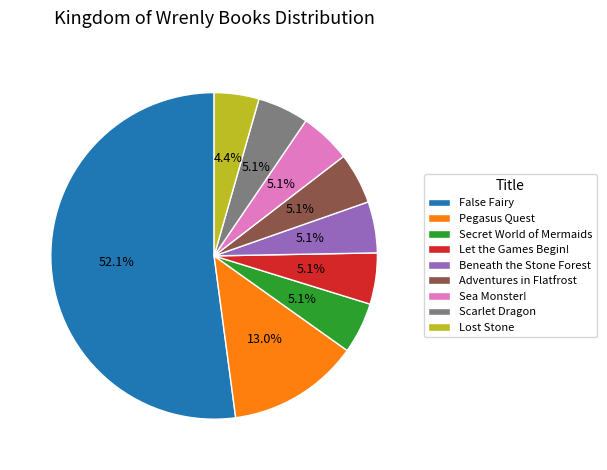

How many segments does this pie chart have?

9